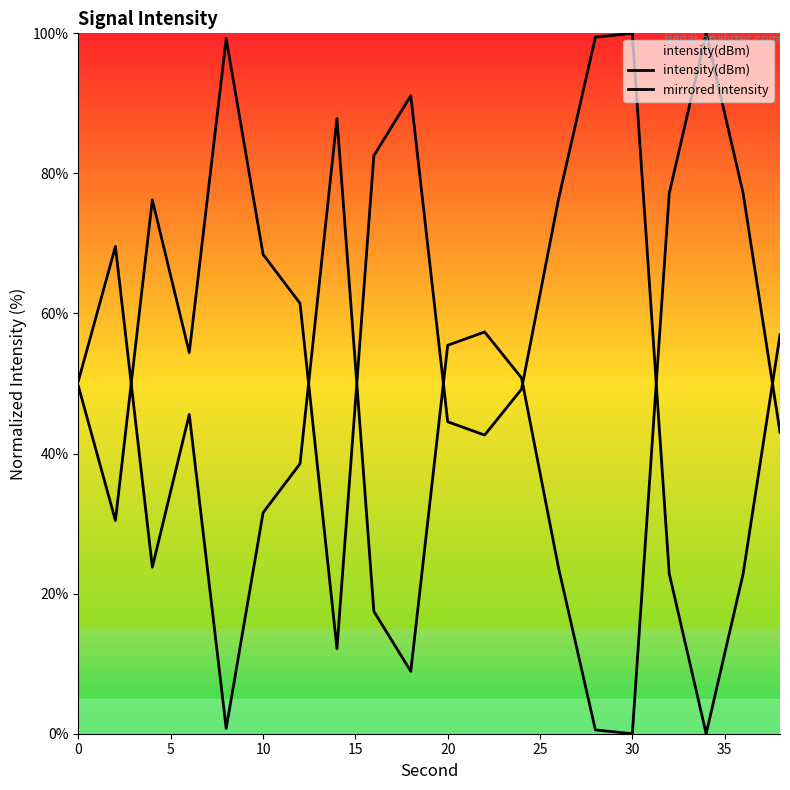

How many intersections are there between mirrored intensity and intensity(dBm)?

7